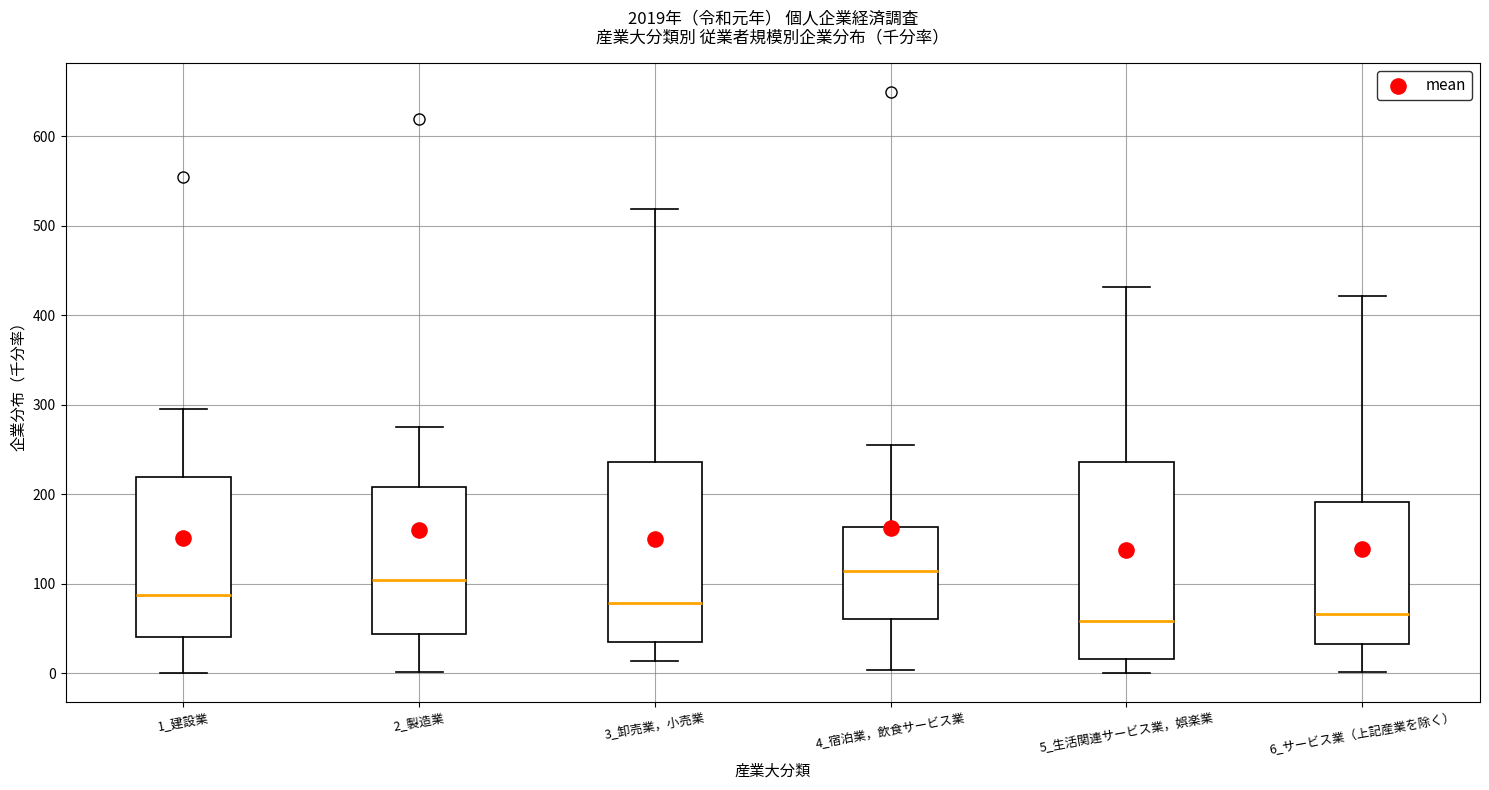

Comparing the boxes themselves (not the whiskers), which one is the tallest?

5_生活関連サービス業，娯楽業